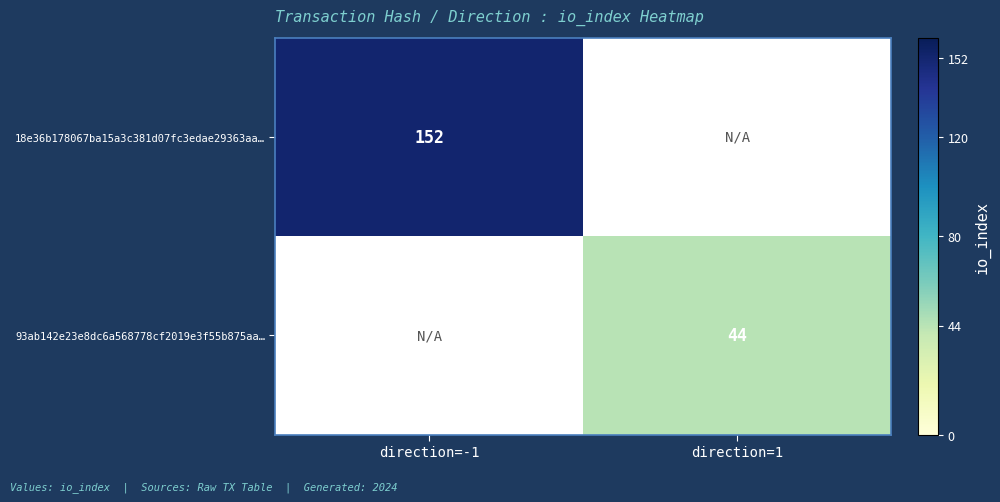

The value of 93ab142e23e8dc6a568778cf2019e3f55b875aa… at direction=1 is 44. True or false?

True